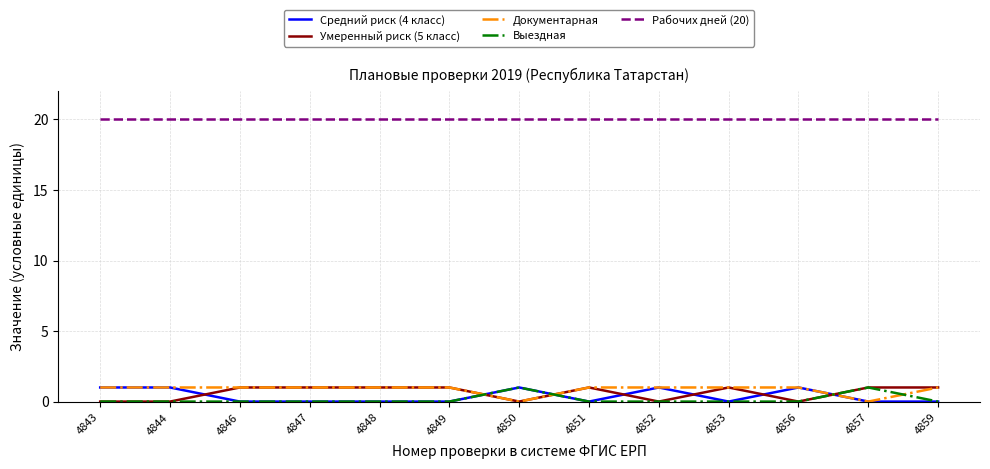

What is the difference between the second highest and minimum values in the Умеренный риск (5 класс) series?

1